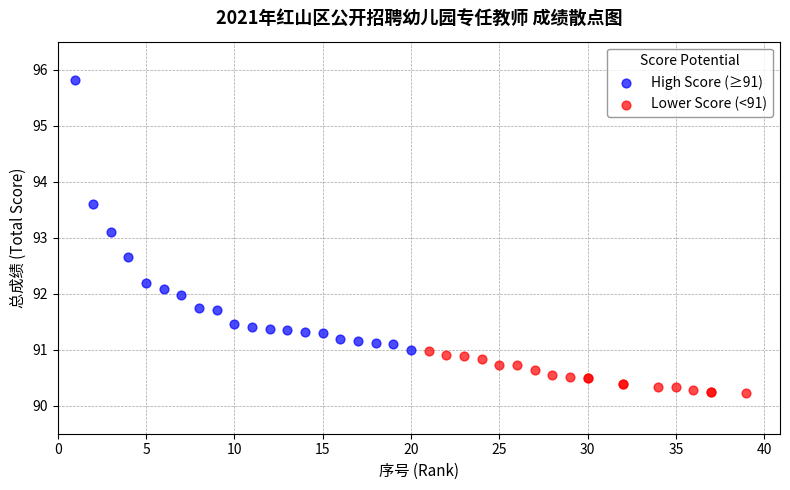

Which series reaches the minimum Y coordinate?

Lower Score (<91)